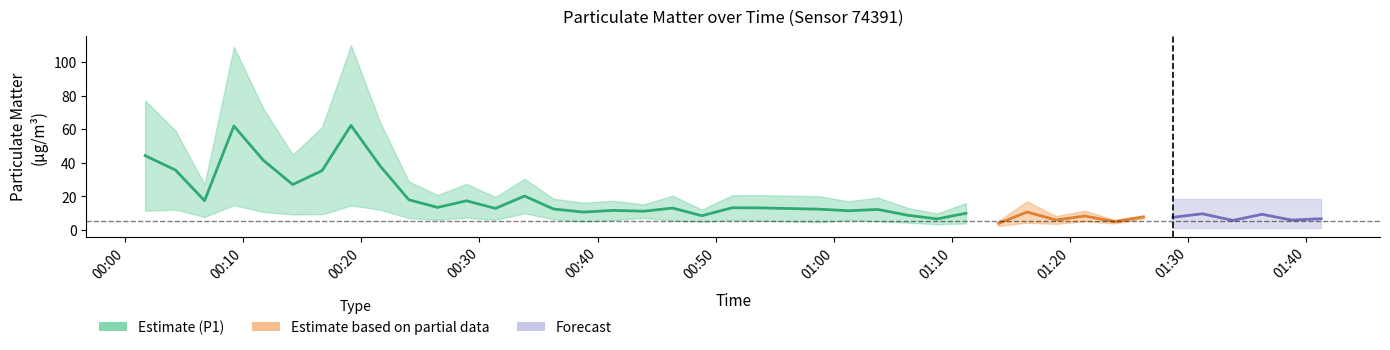

True or false: P2 and P1 intersect in this chart.

False